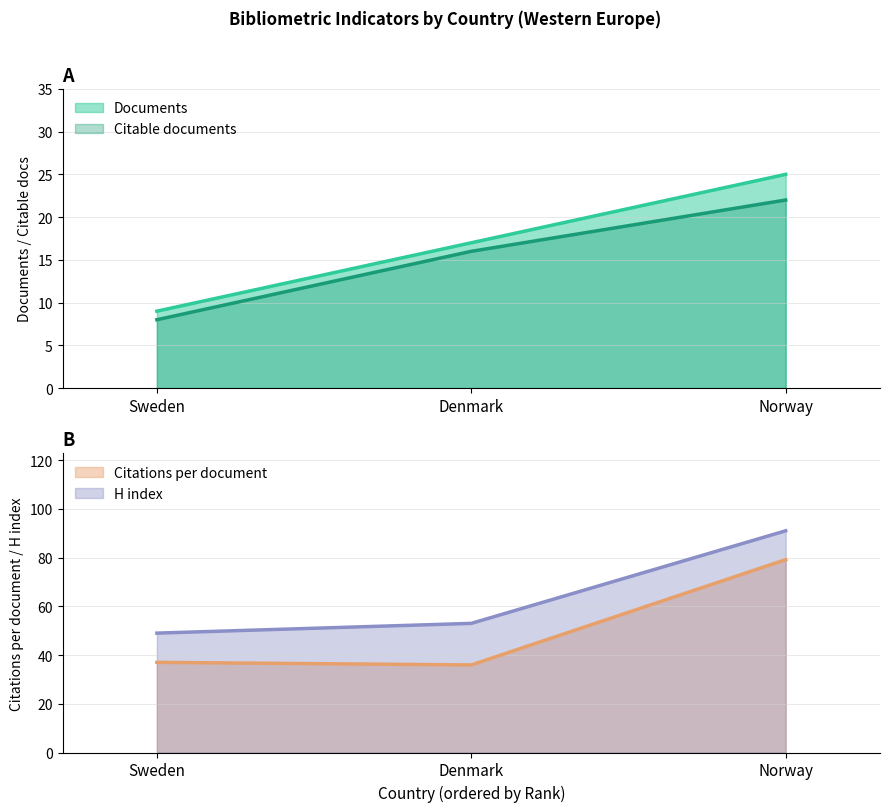

What value does the Citable documents series have at Sweden?

8